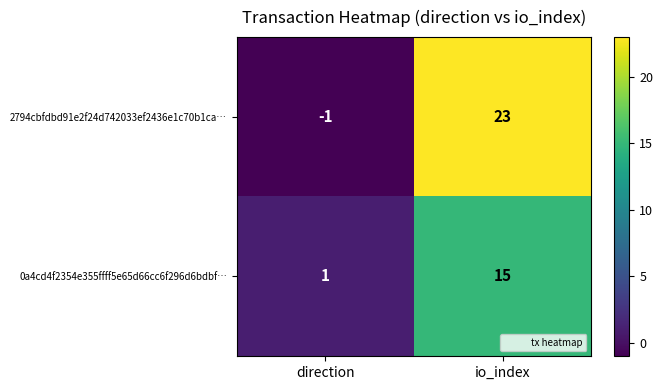

Which category has the highest value across all series?

io_index